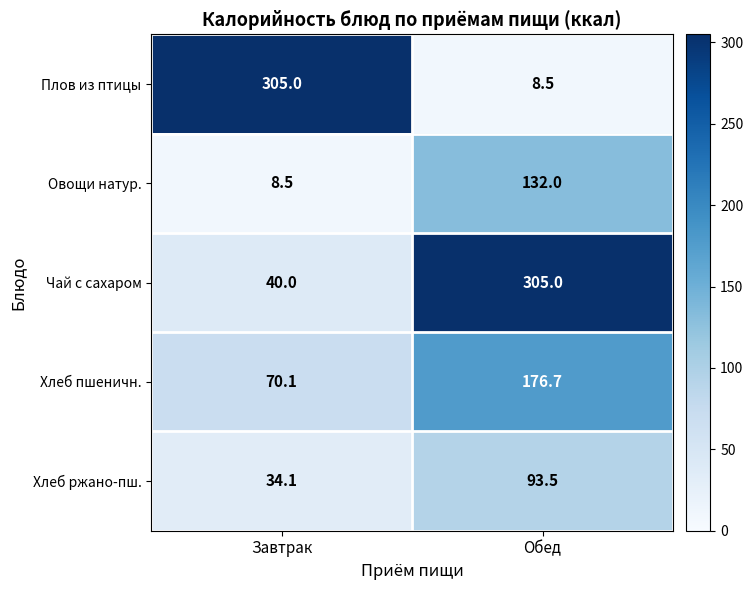

At which category is the sum across all series the highest?

Обед